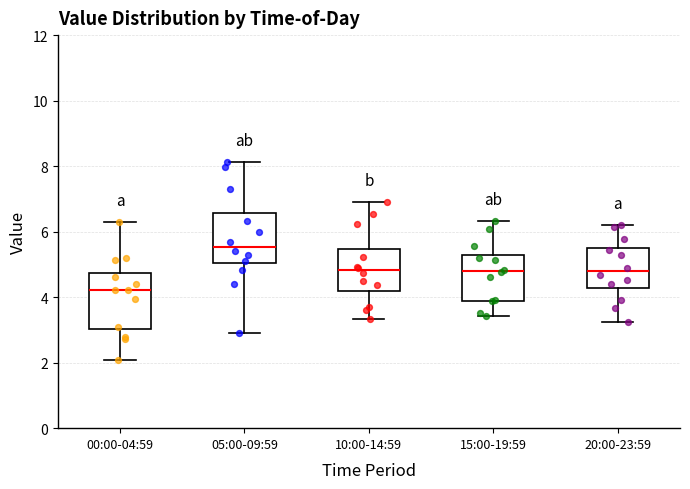

Where does the upper whisker of the box for 10:00-14:59 end on the y-axis? The values are not printed on the chart, so give them approximately, as read against the axis.

7.0